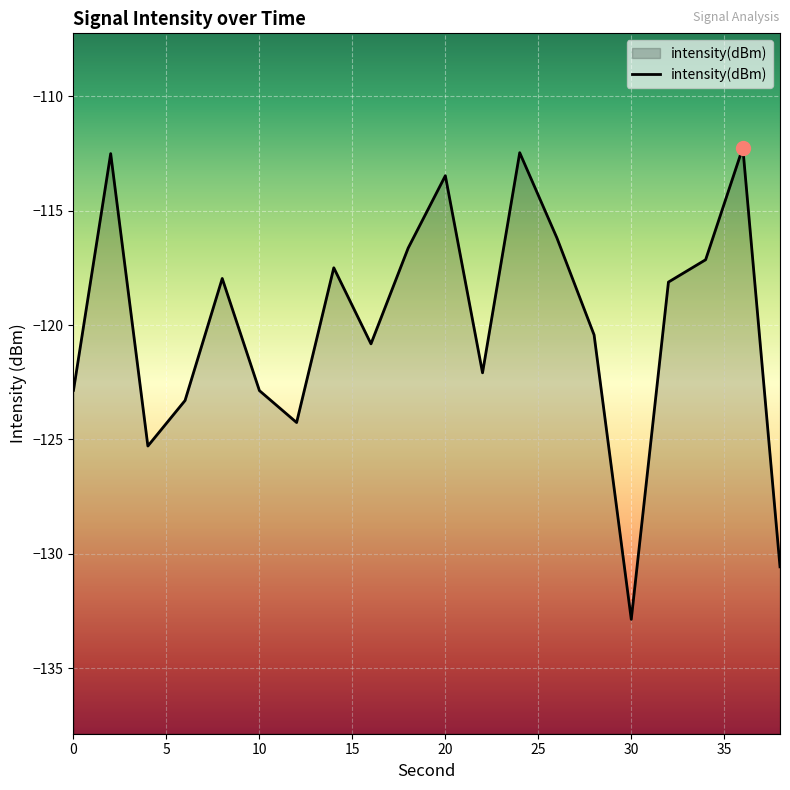

Reading left to right, list all the values displayed in this chart.

-122.8	-112.5	-125.3	-123.3	-118.0	-122.9	-124.3	-117.5	-120.8	-116.6	-113.5	-122.1	-112.5	-116.2	-120.4	-132.9	-118.1	-117.1	-112.2	-130.6